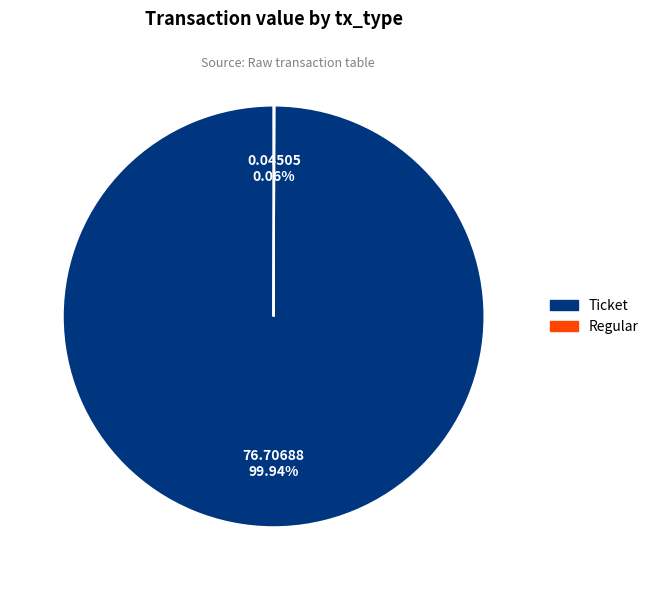

Is there any slice that represents more than half of the pie?

Yes